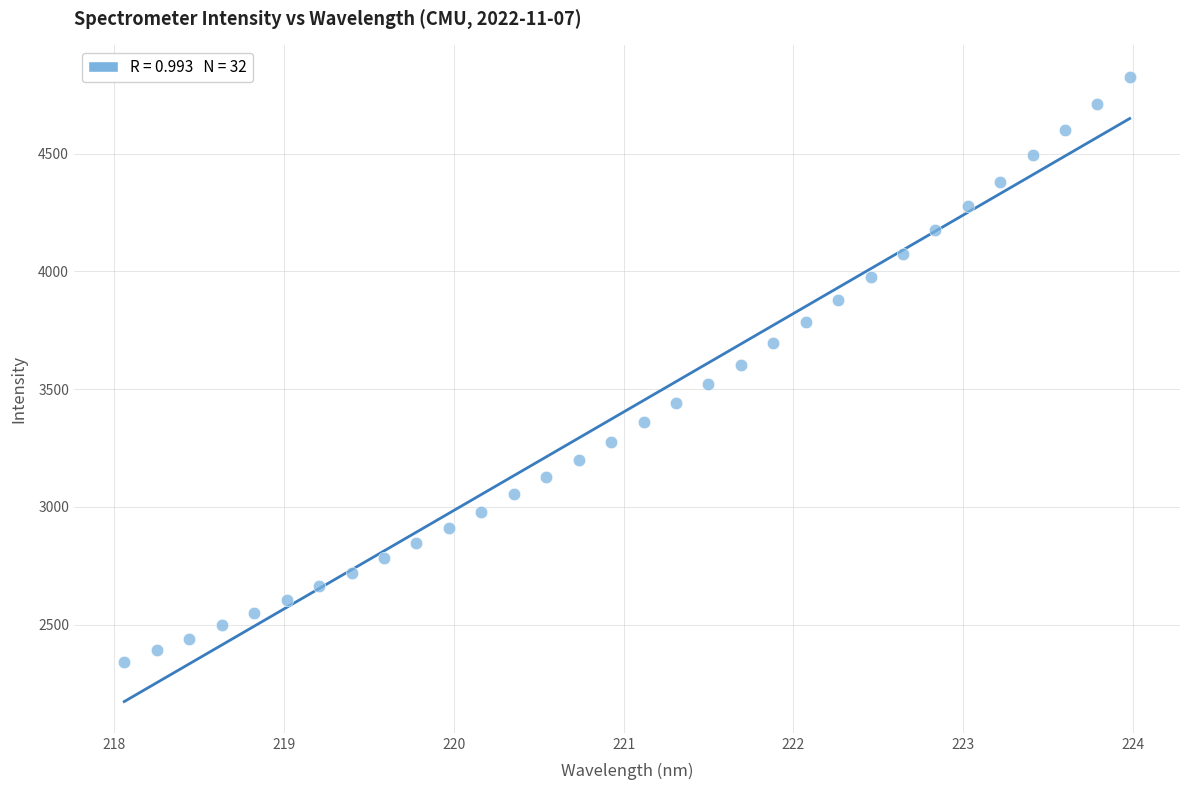

What is the range of X values (max minus min)?

5.9